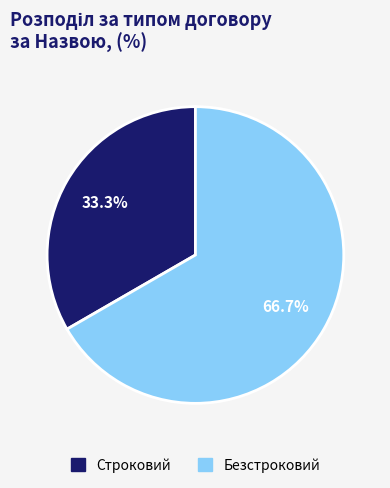

What percentage is the Безстроковий slice, to the nearest percent?

67%